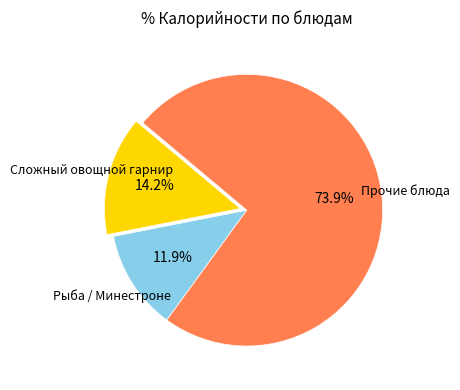

Does any single category account for the majority?

Yes